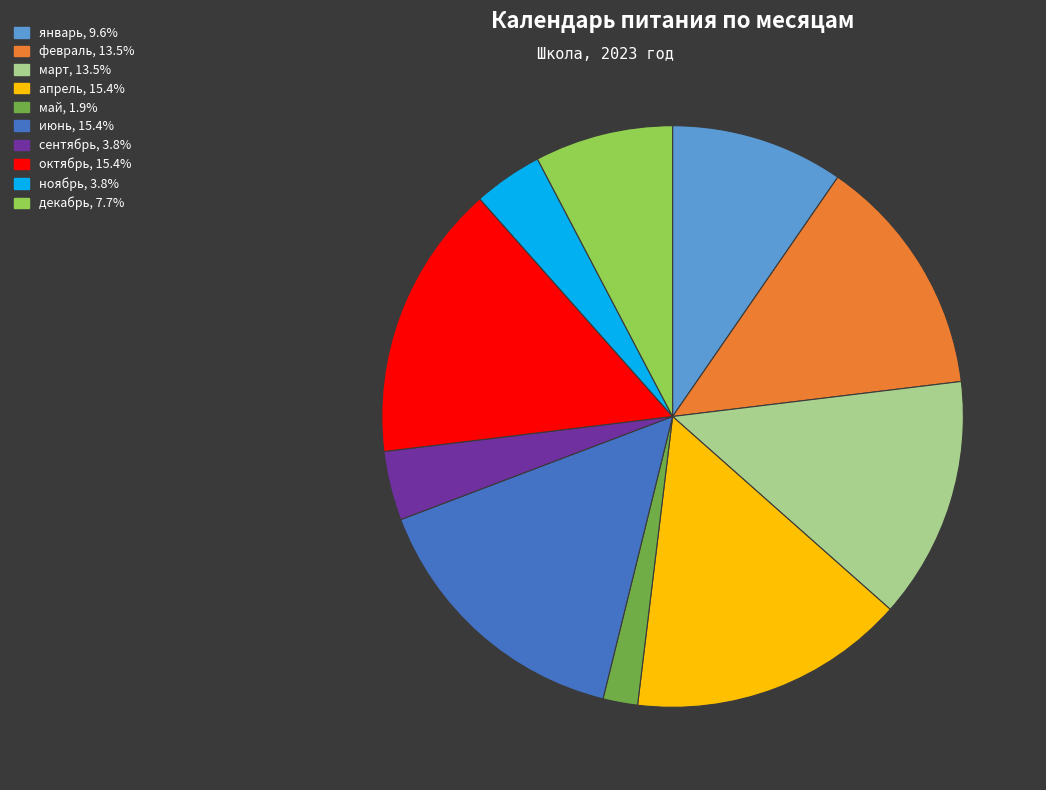

Does ноябрь represent more than half of the total?

No